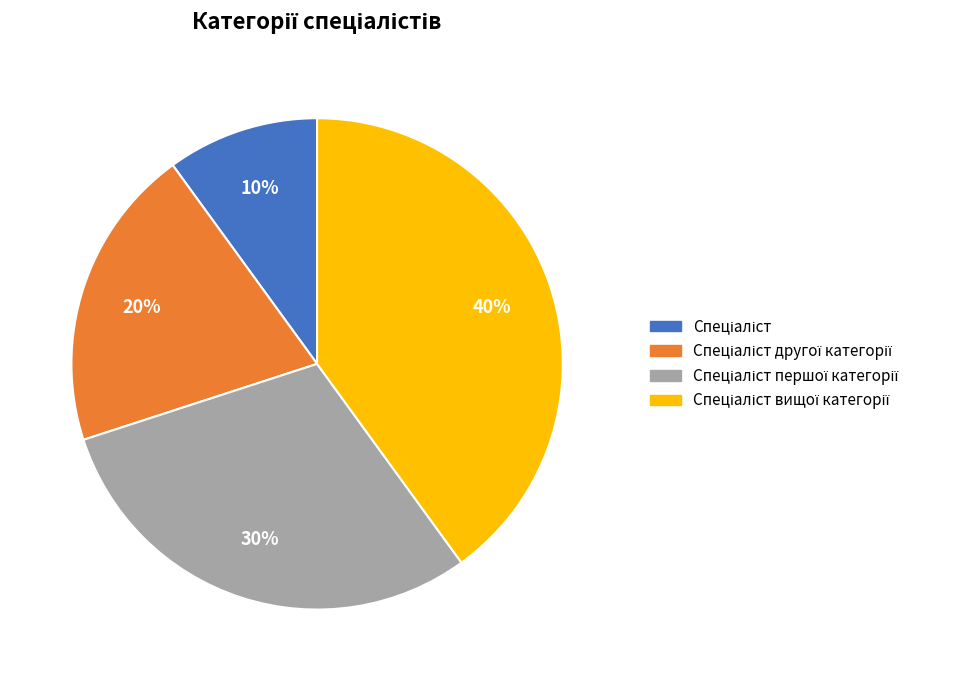

Is there any slice that represents more than half of the pie?

No